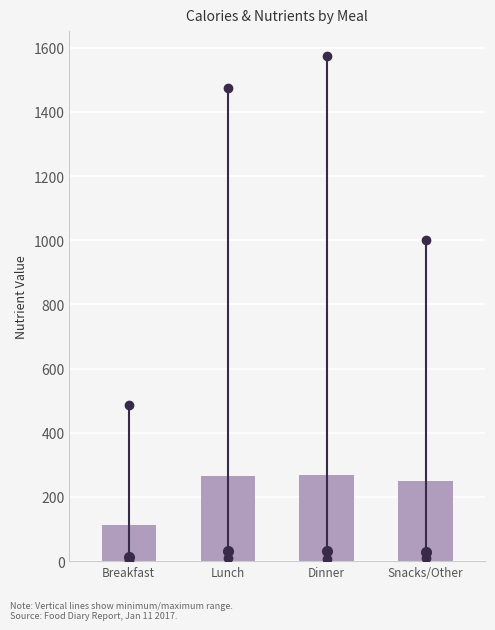

What value does the data have at Breakfast?

113.5